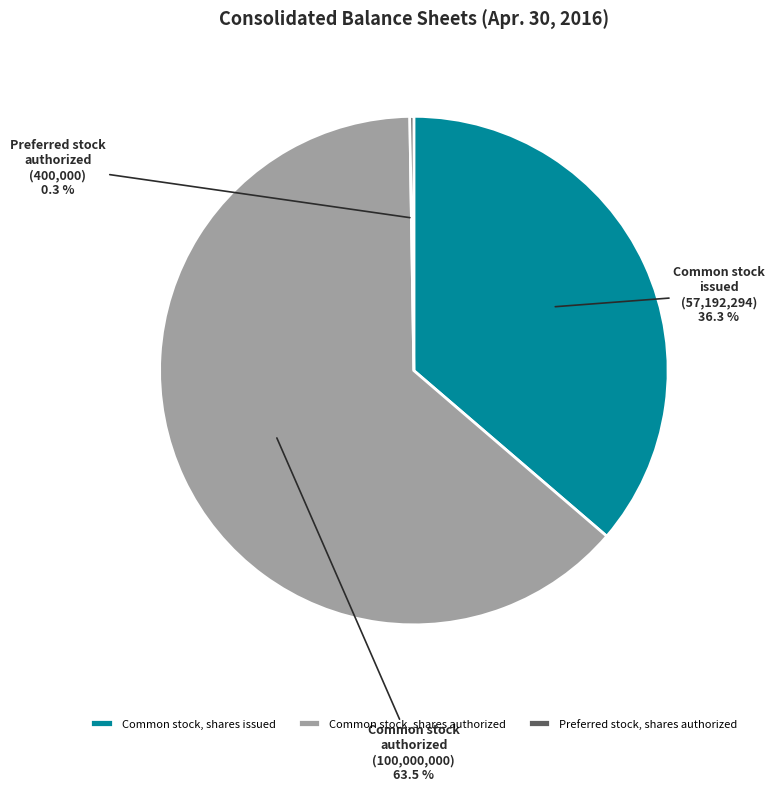

Do Common stock, shares issued and Common stock, shares authorized together represent more than half of the pie?

Yes